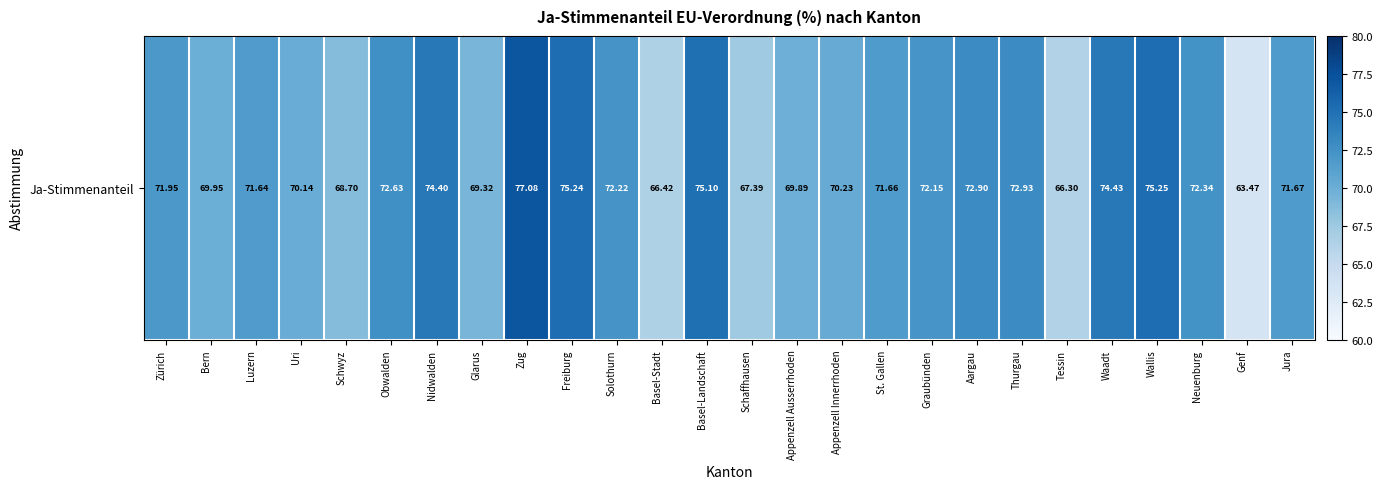

Is it true that the value at Genf is 63.5?

True